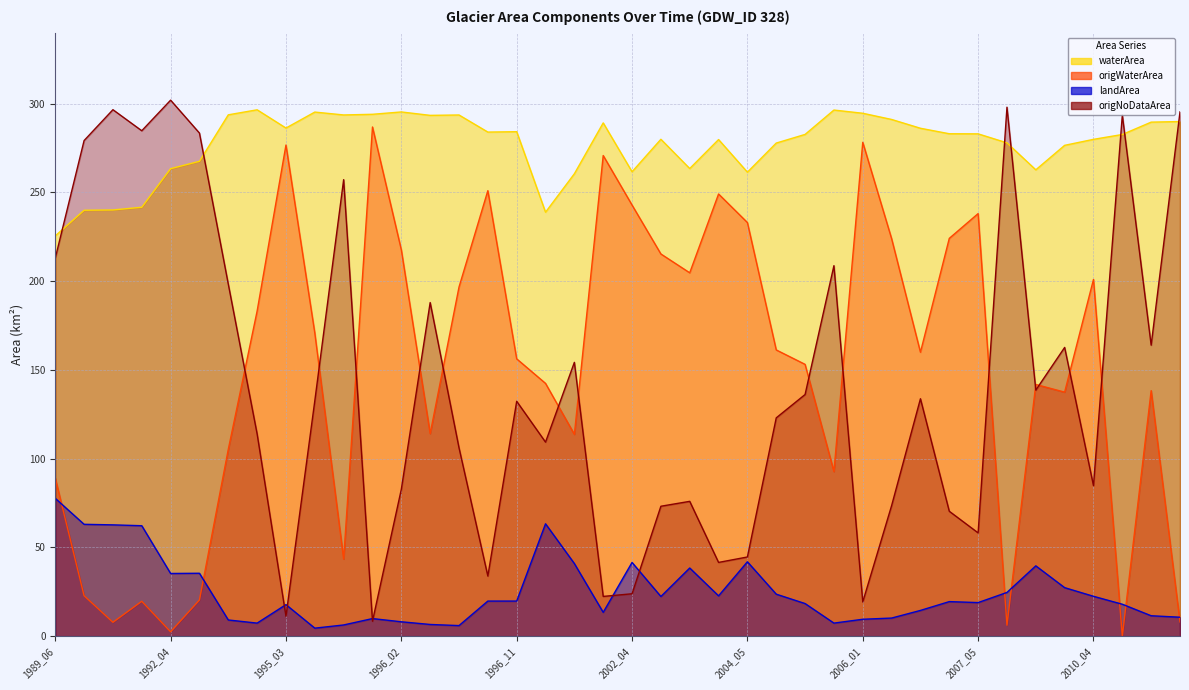

Rank the series at 2010_05 from lowest to highest value.

origWaterArea, landArea, waterArea, origNoDataArea